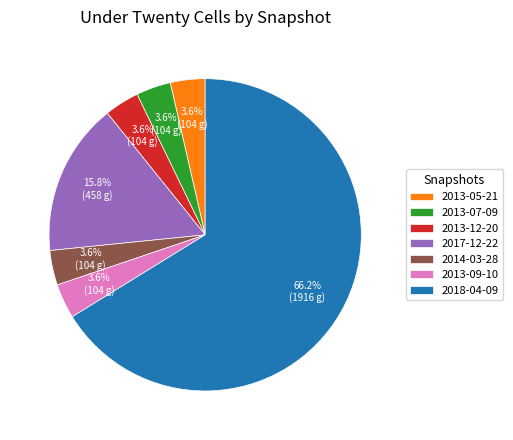

To the nearest percent, what is the combined percentage of 2013-09-10 and 2014-03-28?

7%